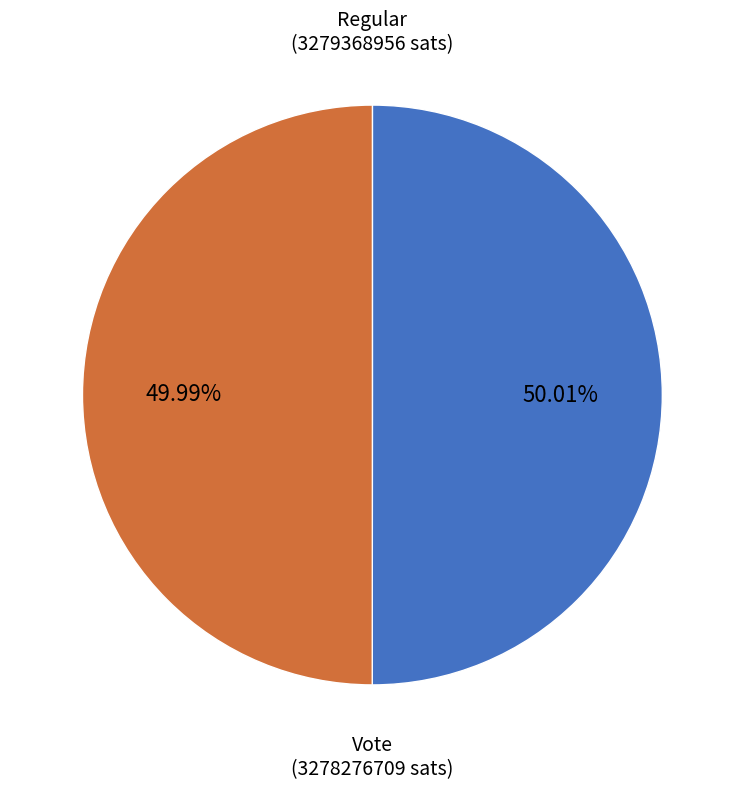

To the nearest percent, what is the combined percentage of Vote and Regular?

100%